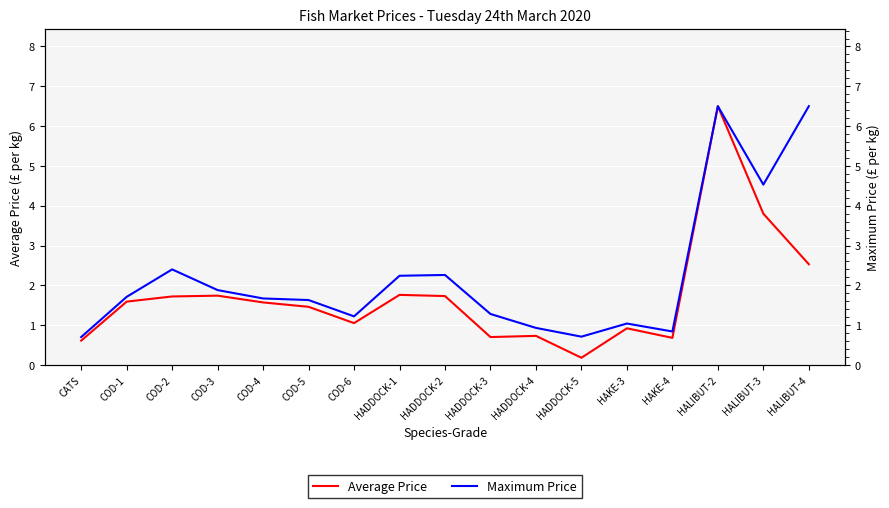

What is the approximate value of Maximum Price at COD-3?

1.9